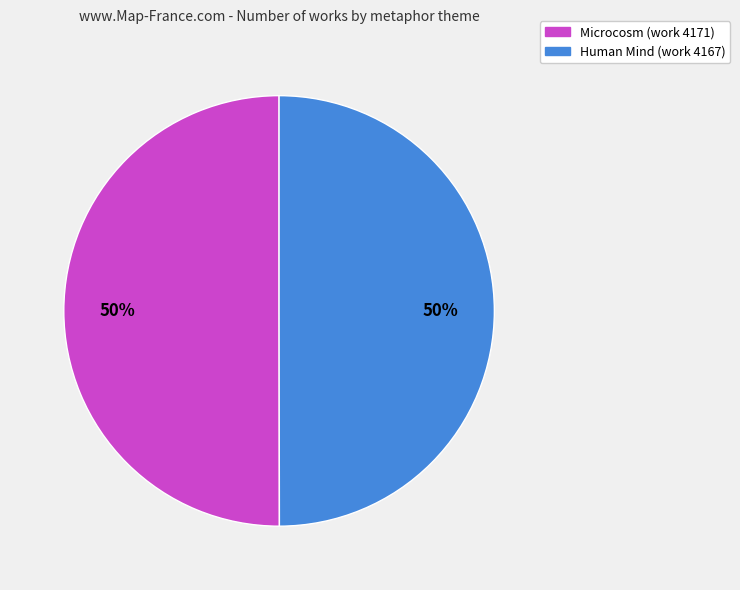

What is the ratio of the value at Microcosm (work 4171) to the value at Human Mind (work 4167)?

1.0